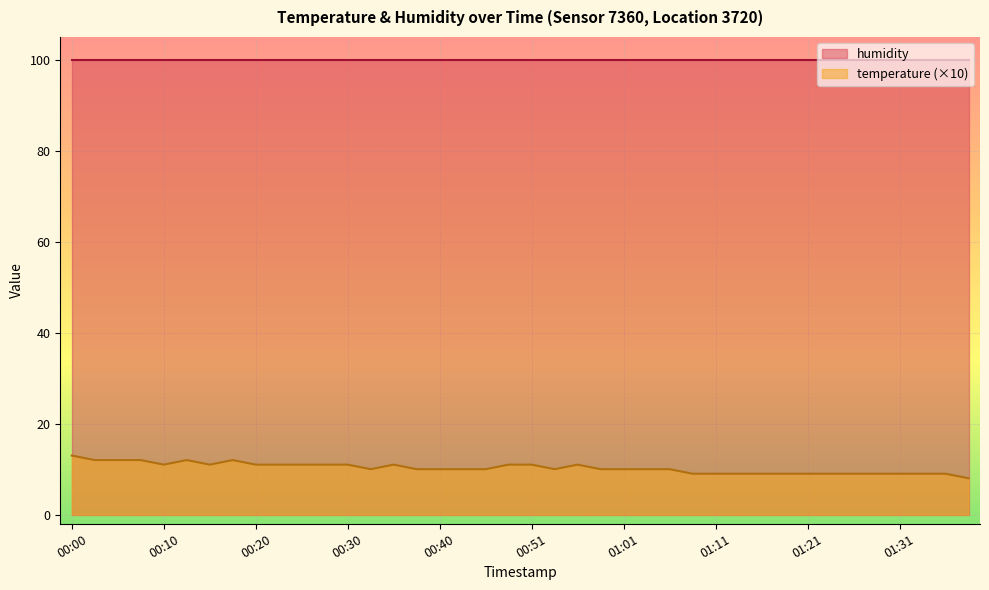

List the labels in order of value, largest first.

00:00, 00:02, 00:05, 00:07, 00:12, 00:17, 00:10, 00:15, 00:20, 00:23, 00:25, 00:28, 00:30, 00:35, 00:48, 00:51, 00:56, 00:33, 00:38, 00:40, 00:43, 00:45, 00:53, 00:58, 01:01, 01:03, 01:06, 01:08, 01:11, 01:13, 01:16, 01:19, 01:21, 01:24, 01:26, 01:29, 01:31, 01:34, 01:36, 01:39